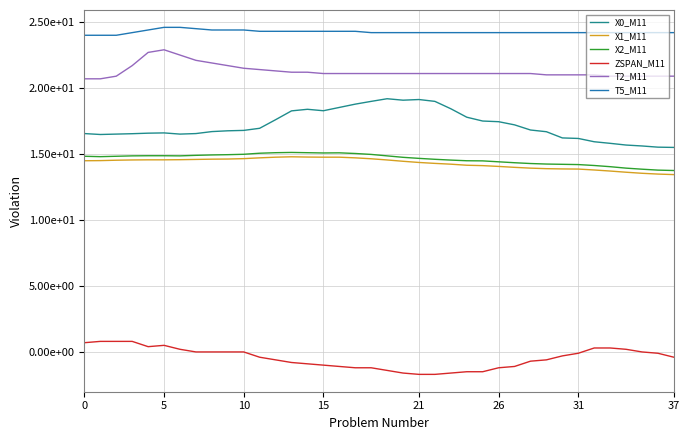

What is the value of the T5_M11 point at the 10th from the left?

24.4